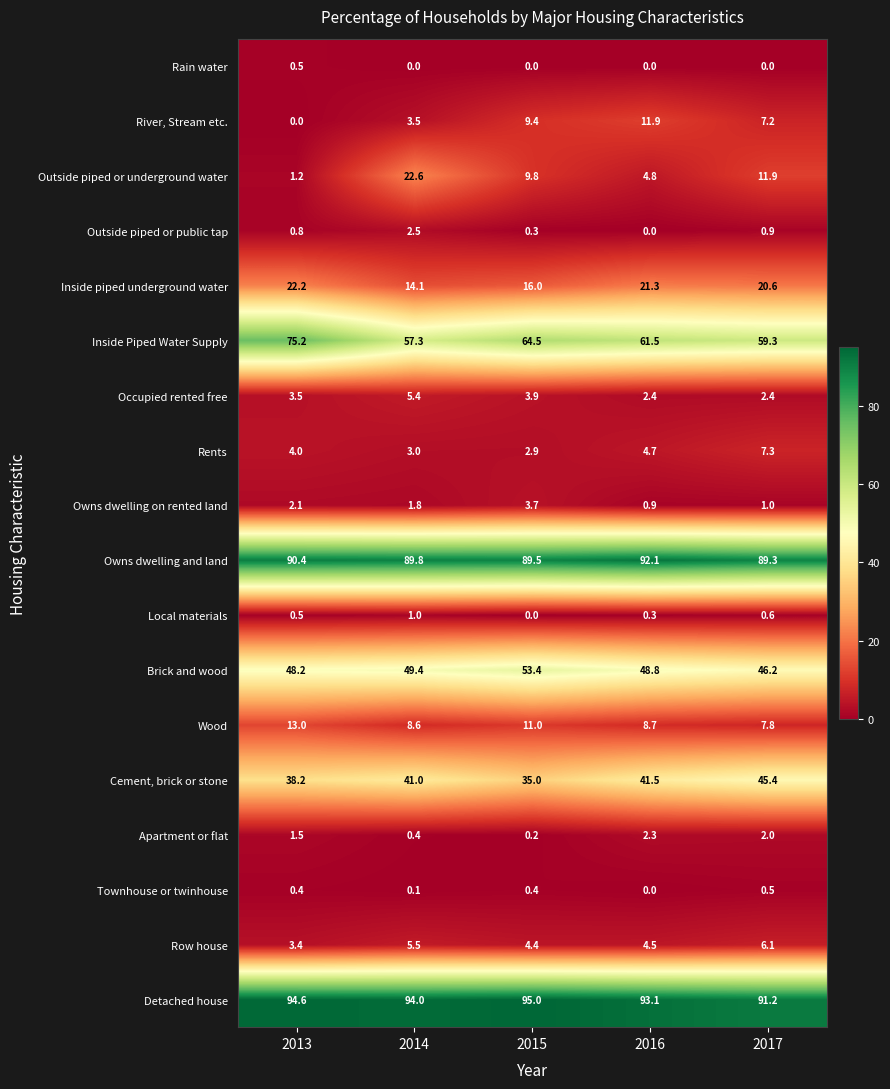

What value does the Detached house series have at 2014?

94.0